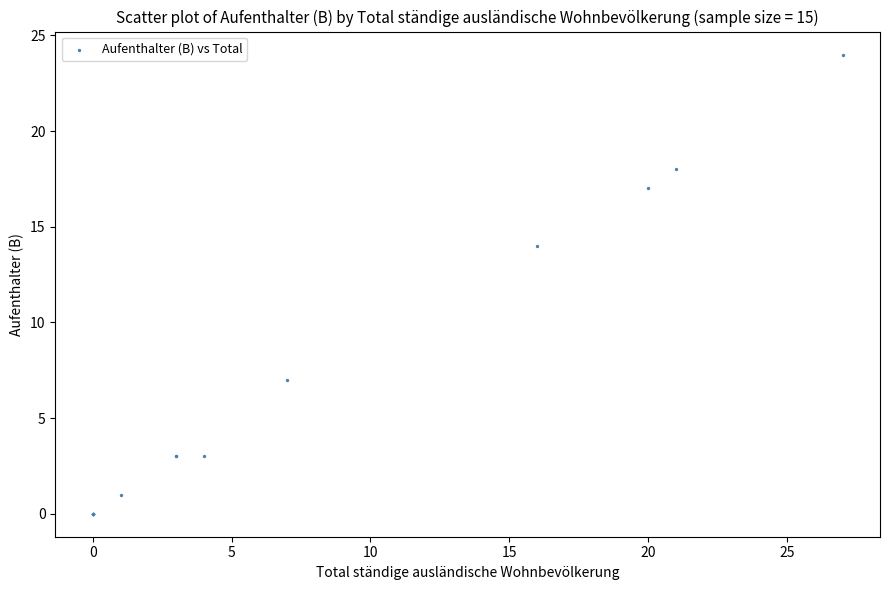

What Y value in the scatter plot is closest to 12?

14